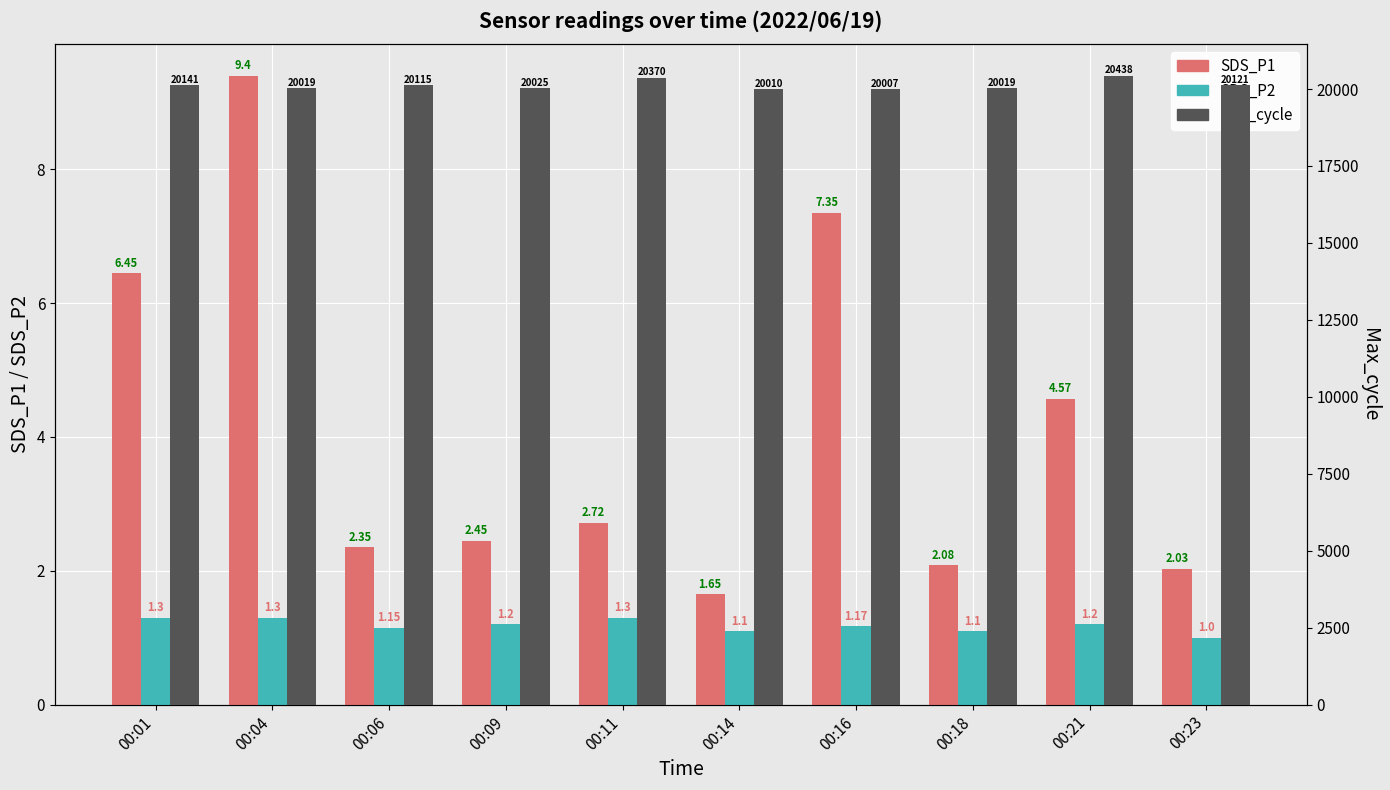

Which category has the highest value across all series?

00:21